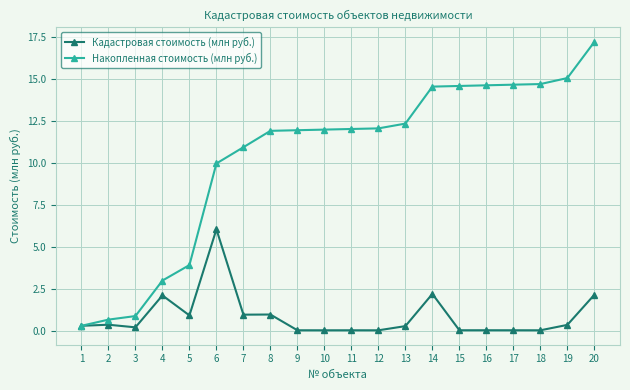

Which category has the lowest value in the Накопленная стоимость (млн руб.) series?

1